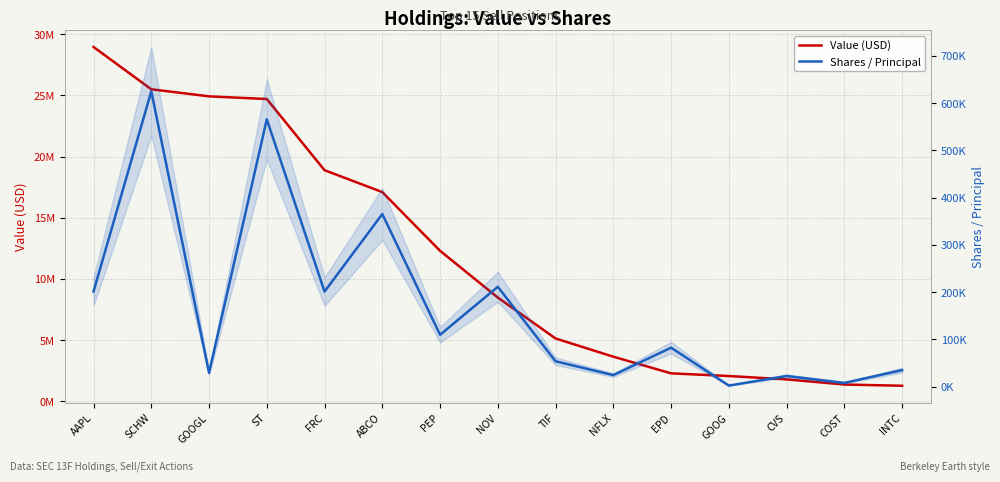

Which has a higher value, NOV or FRC?

FRC